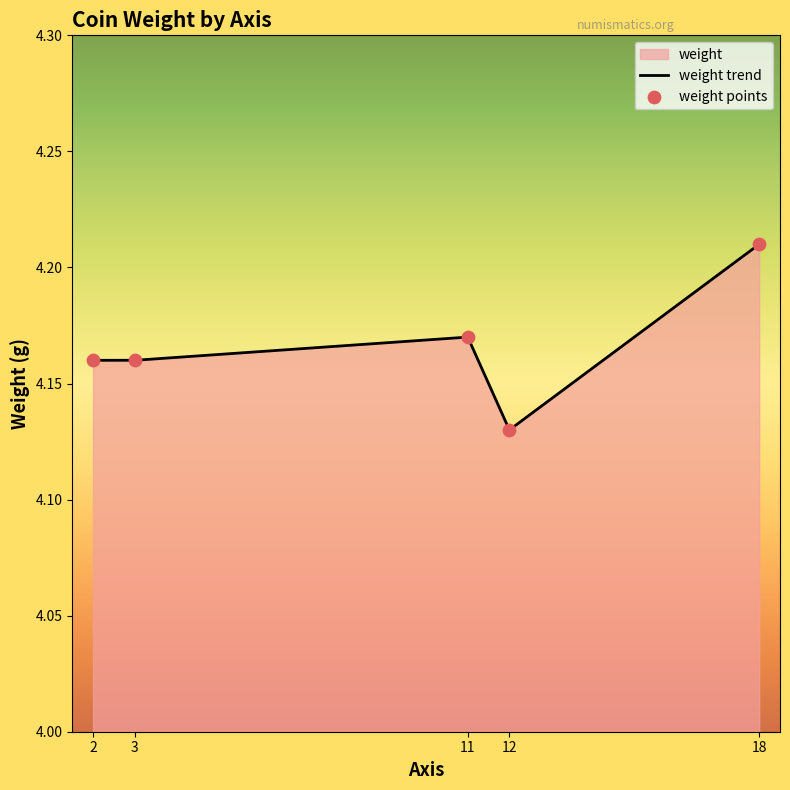

Approximately how many times larger is the value at 12 compared to 2?

1.0